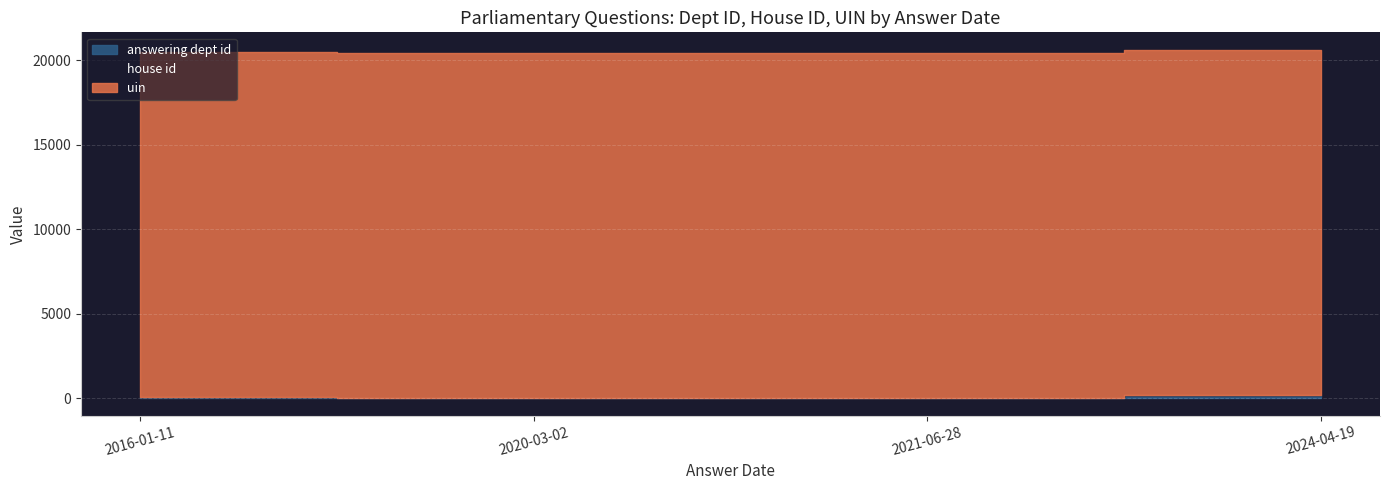

The value of uin at 2024-04-19 is 27097. True or false?

False